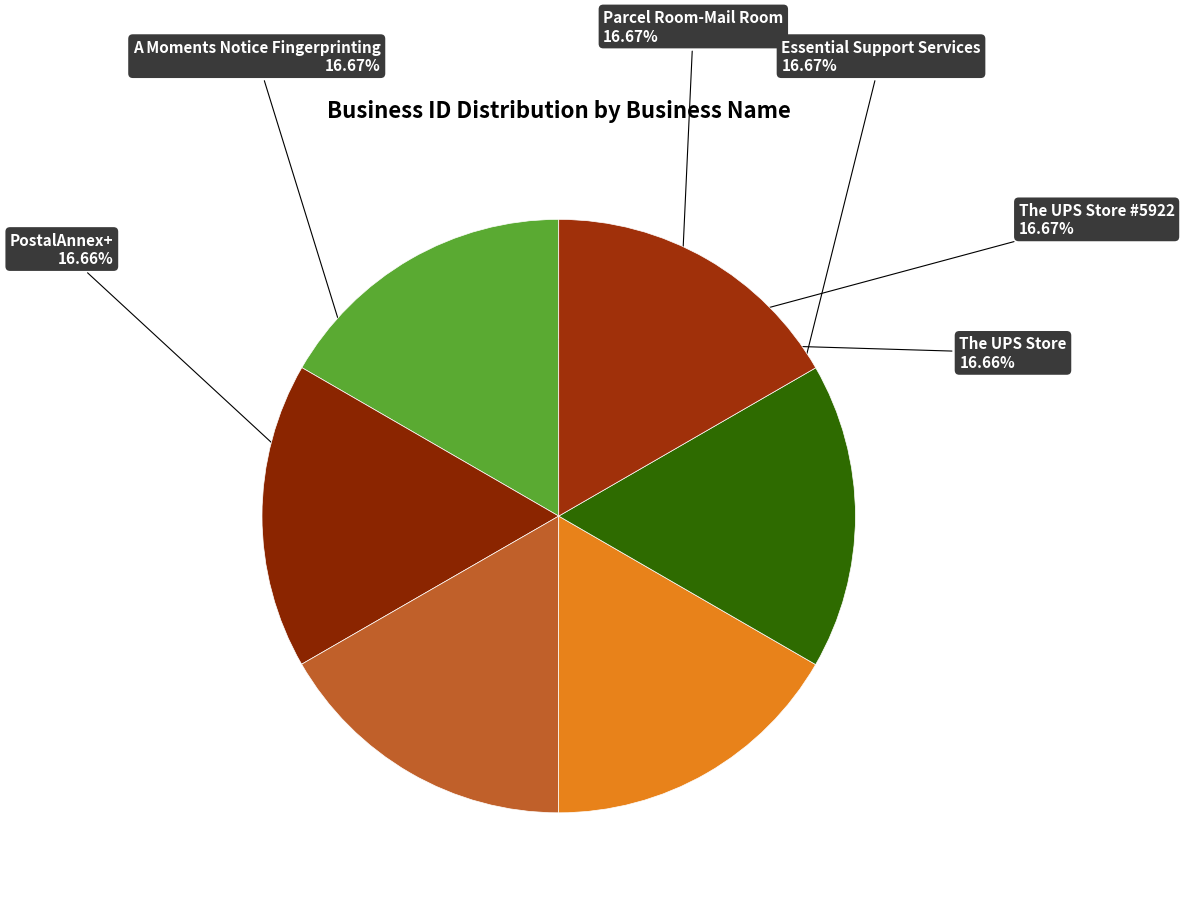

What percentage is the The UPS Store #5922 slice, to the nearest percent?

17%